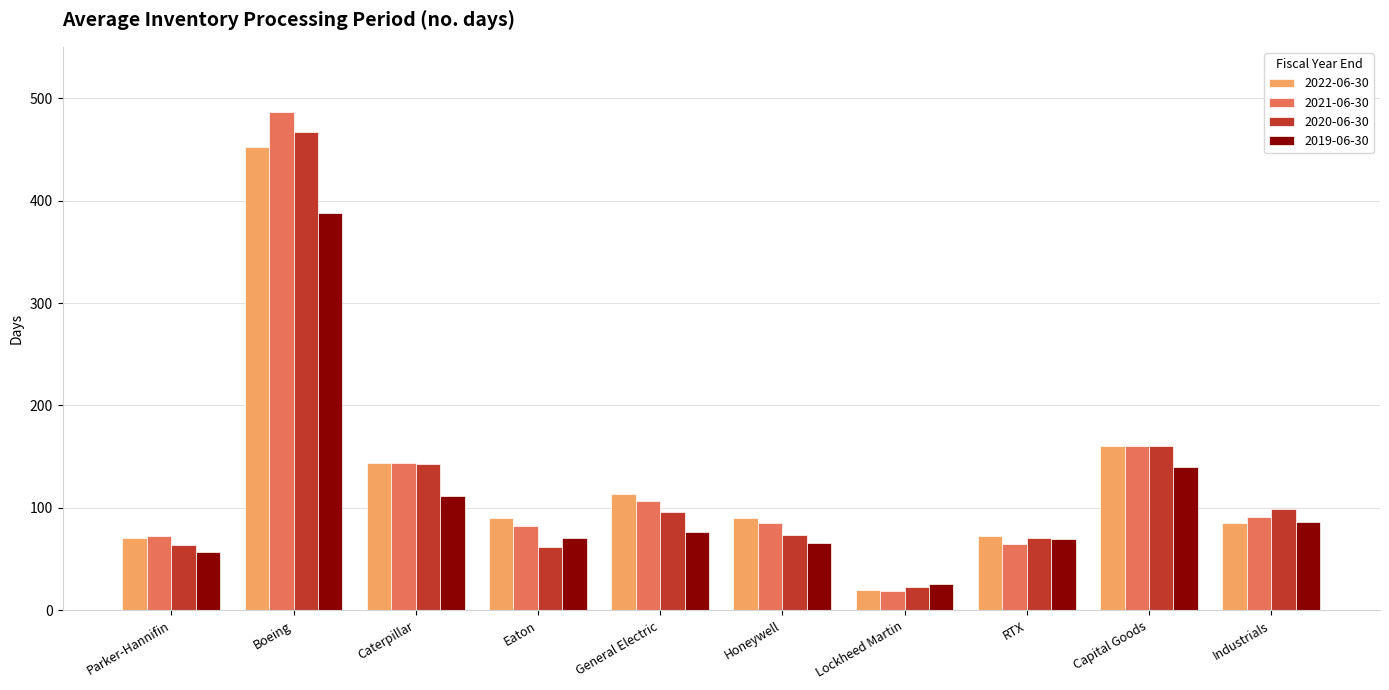

What is the average value of the 2022-06-30 series?

130